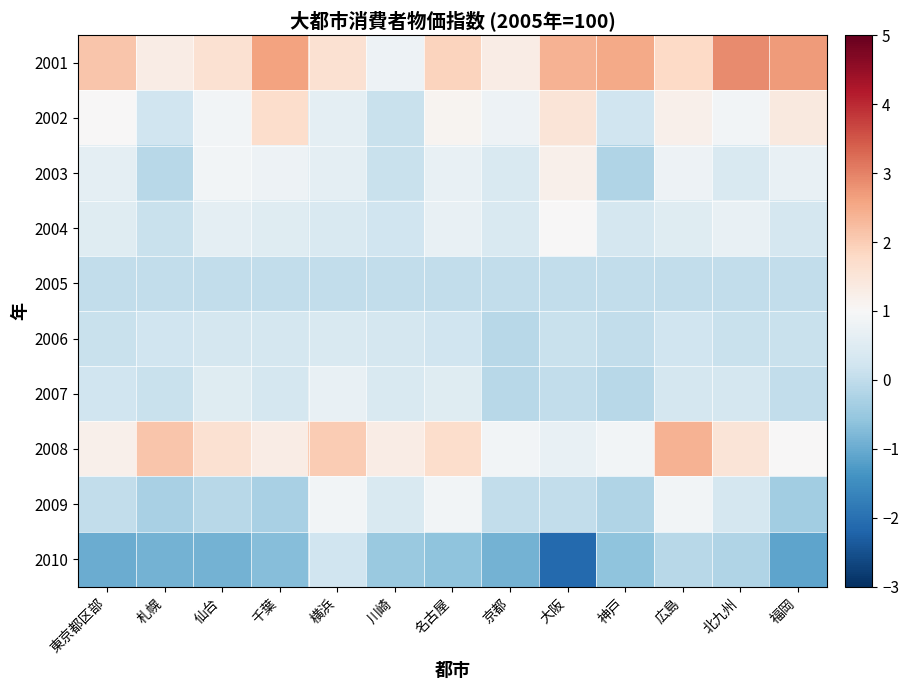

What is the minimum value shown in the chart?

-2.1